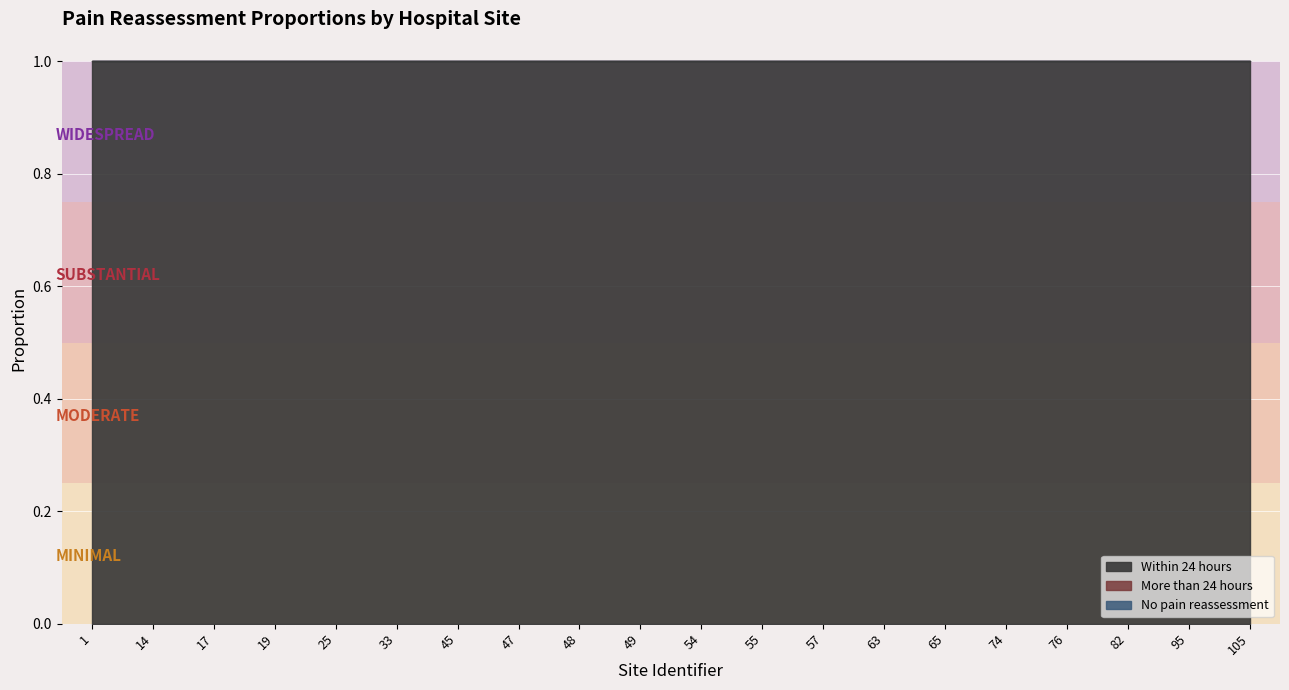

At which label is Within 24 hours closest to 1?

1